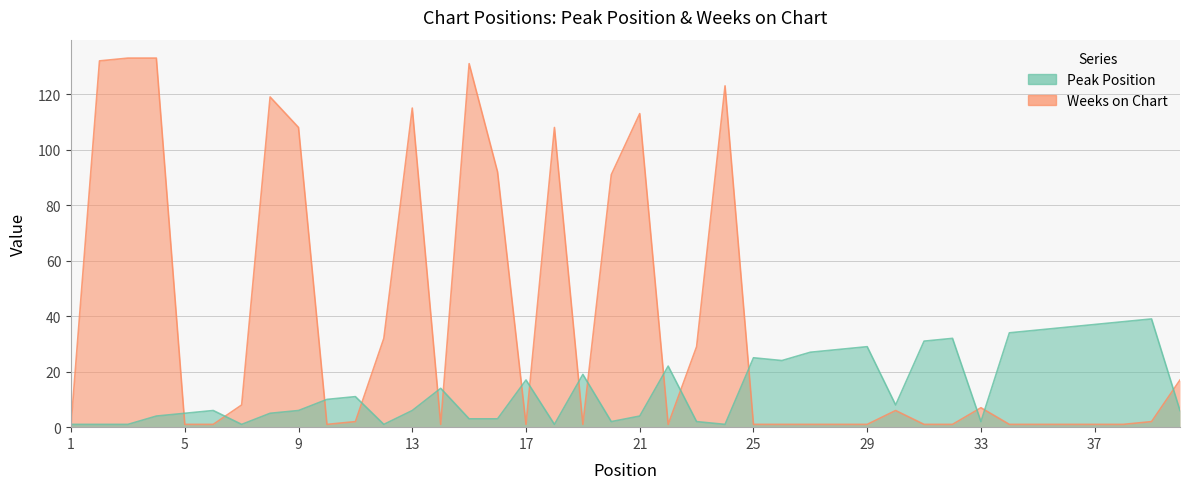

At which label does Weeks on Chart reach its minimum?

1